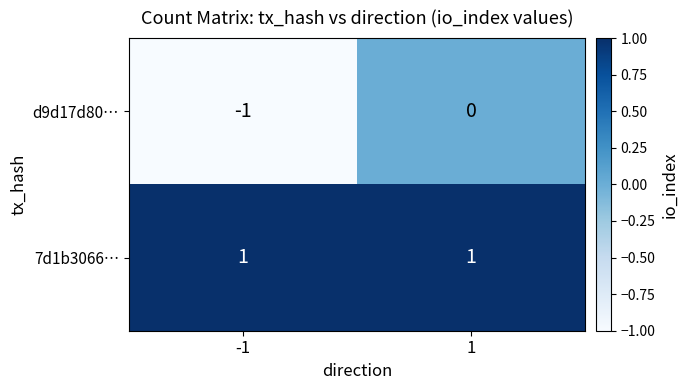

Which series changed the most between -1 and 1?

d9d17d80…